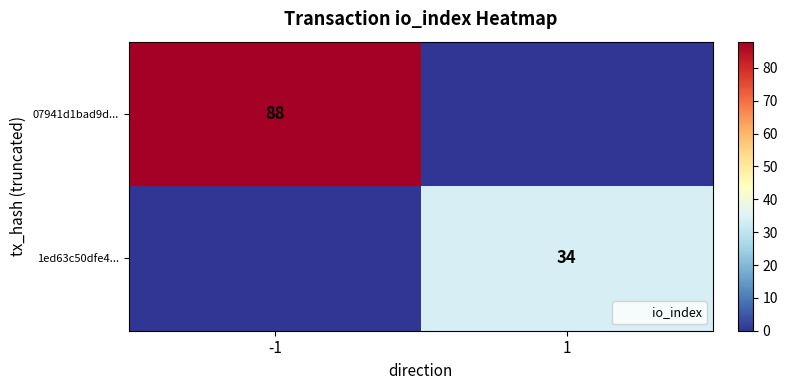

Which category has the lowest value in the 1ed63c50dfe4... series?

-1